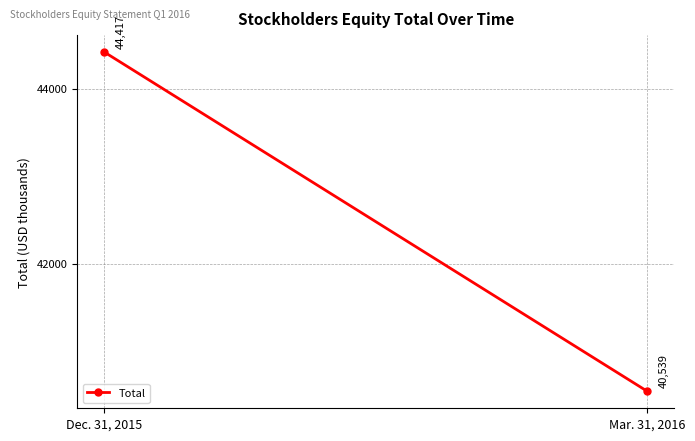

What is the difference between the values at Dec. 31, 2015 and Mar. 31, 2016?

3878